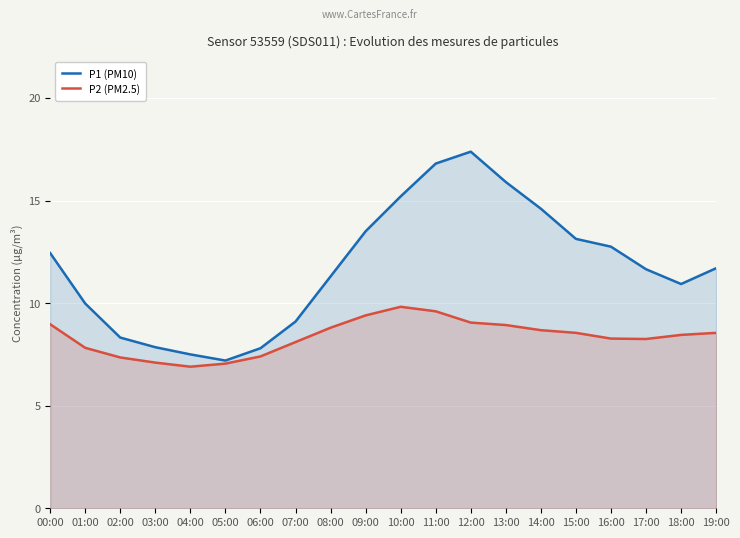

At which category does P1 (PM10) reach its first local peak?

12:00